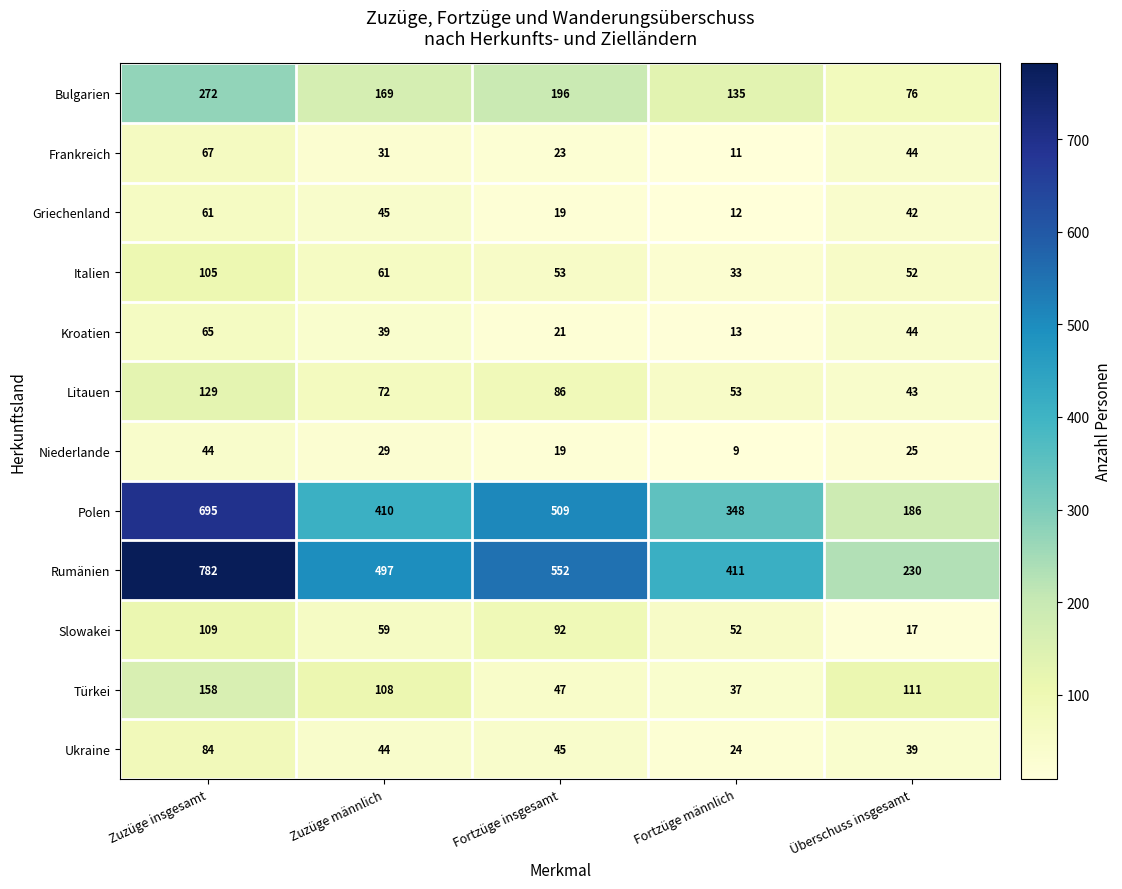

Which series has the largest total across all categories?

Rumänien